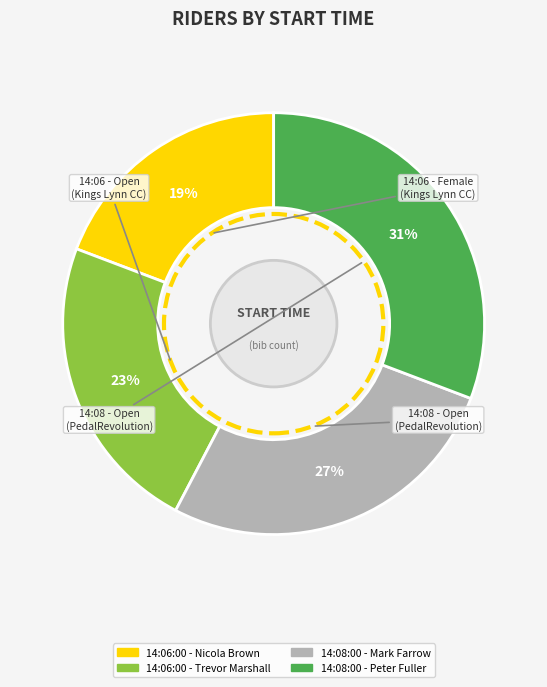

Count the number of slices in the pie.

4